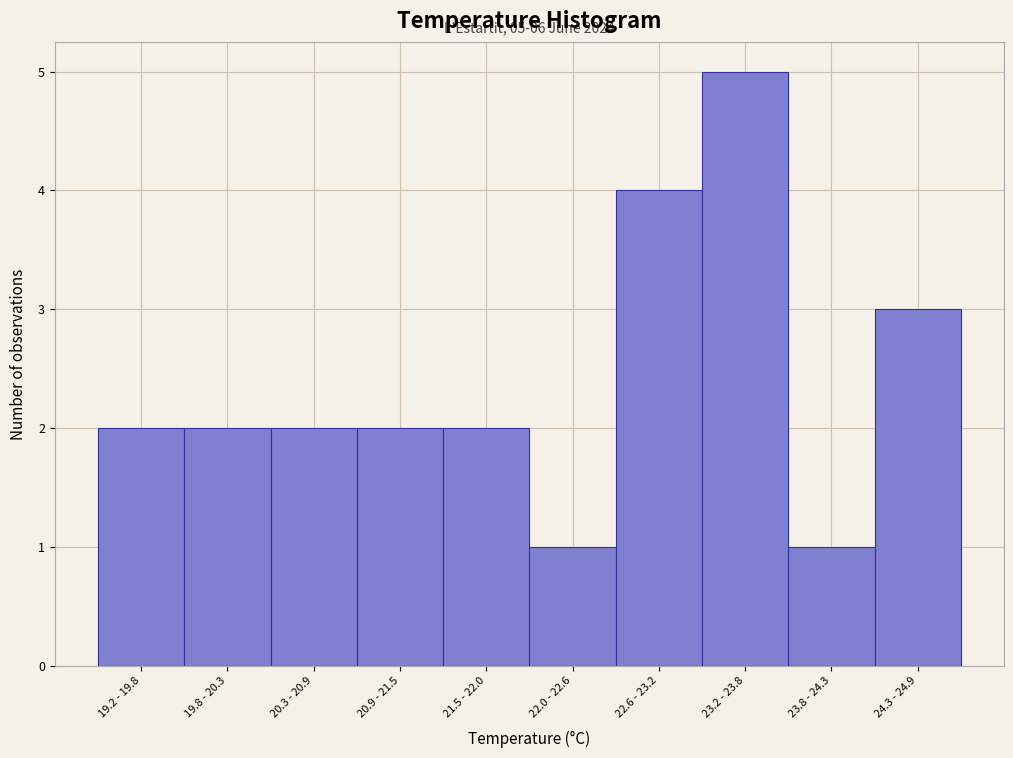

Reading right to left, list all the values displayed in this chart.

3	1	5	4	1	2	2	2	2	2